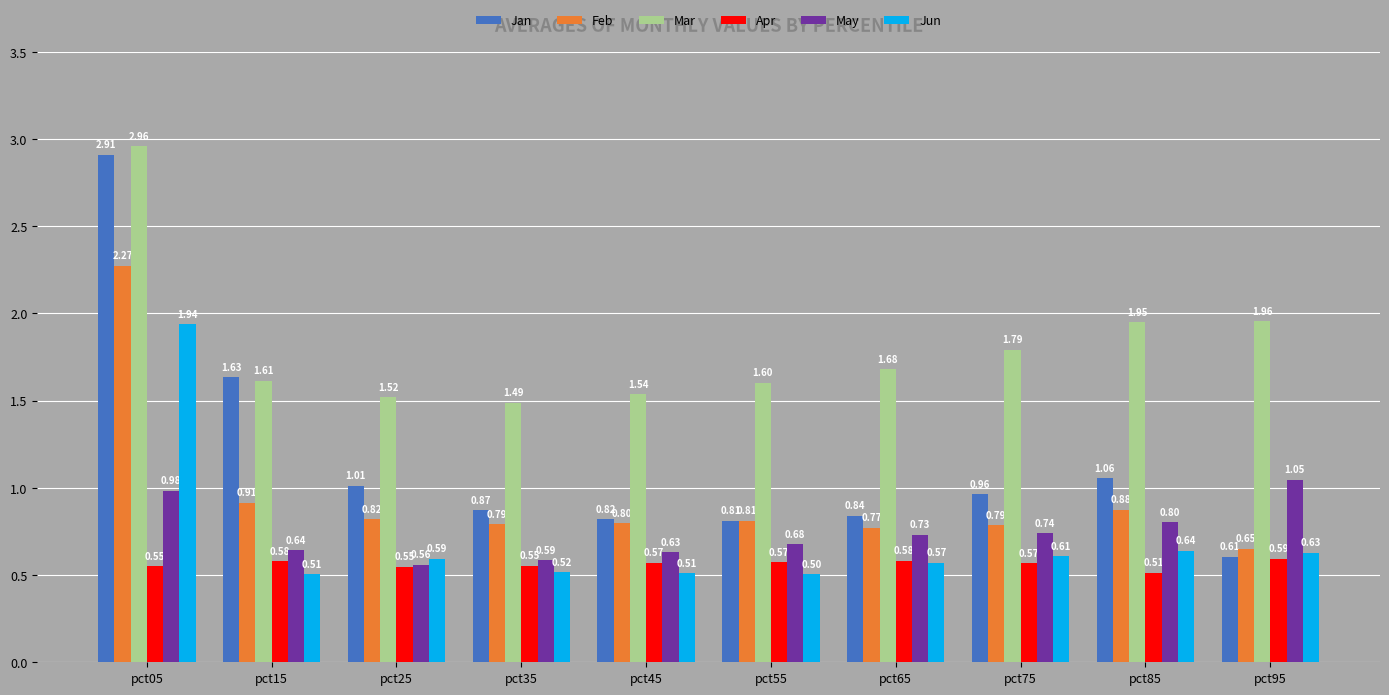

What is the smallest value displayed?

0.5